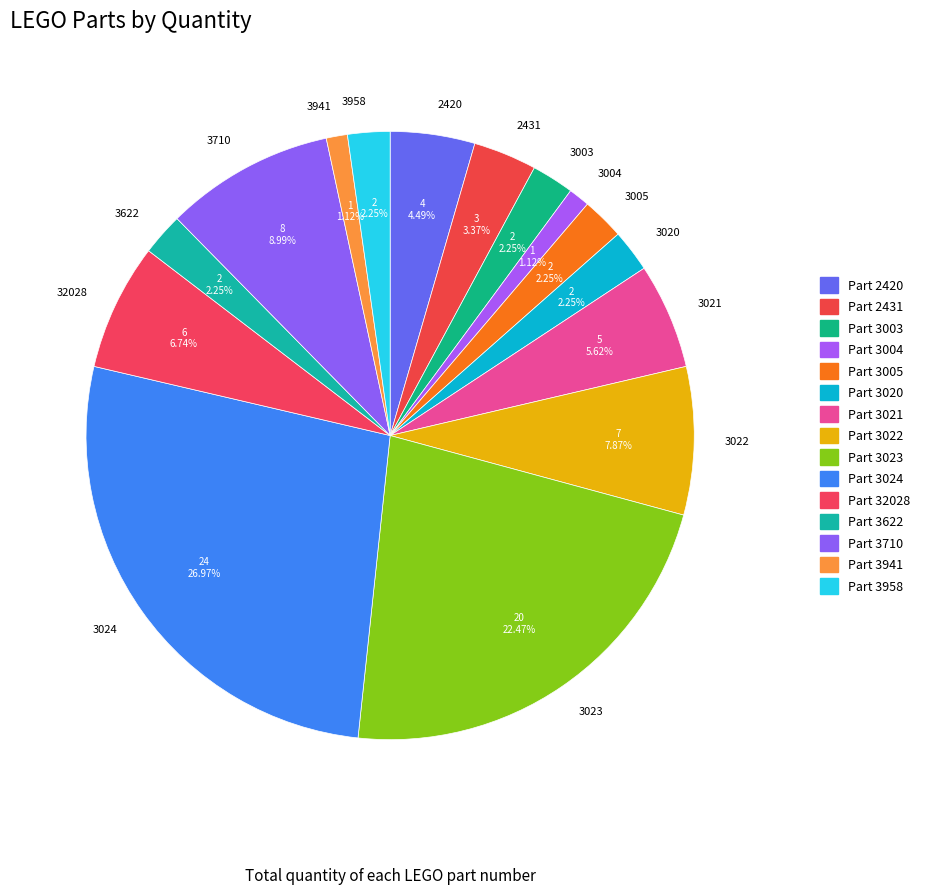

What is the largest slice in the pie chart?

3024